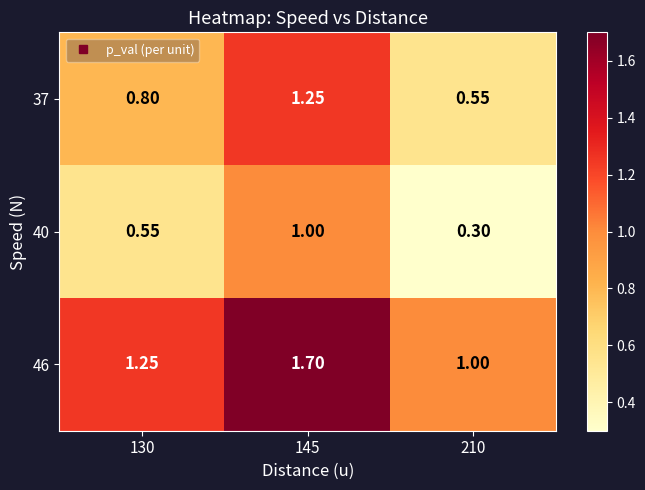

Is the value of 46 at 145 greater than the value of 37 at 145?

Yes